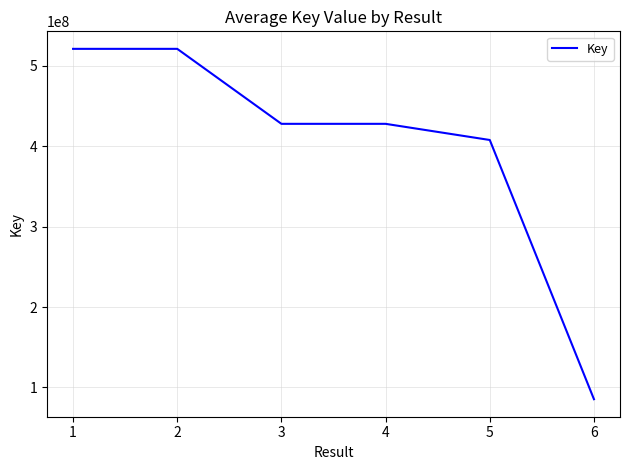

What is the greatest value displayed?

521306264